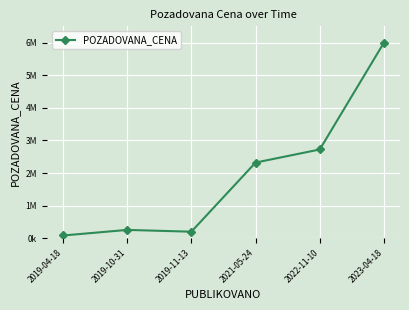

What is the change in value from 2019-04-18 to 2022-11-10?

+2639100